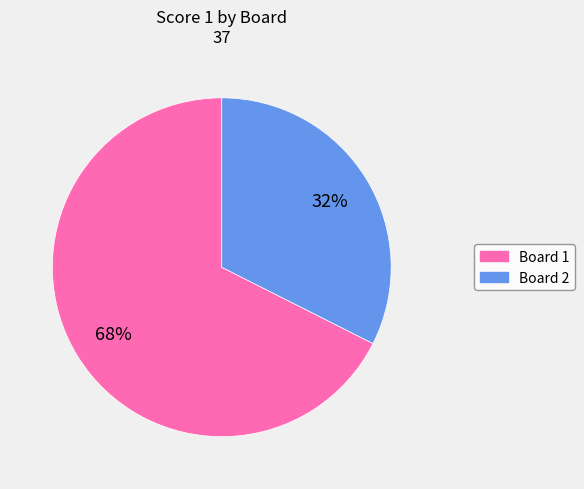

To the nearest percent, what is the combined percentage of Board 1 and Board 2?

100%